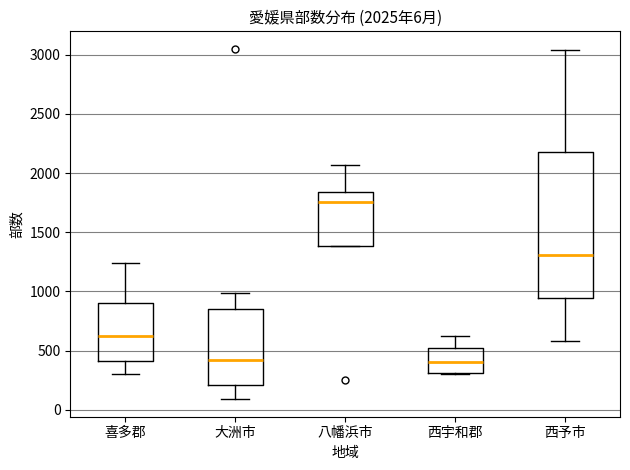

Comparing the boxes themselves (not the whiskers), which one is the tallest?

西予市